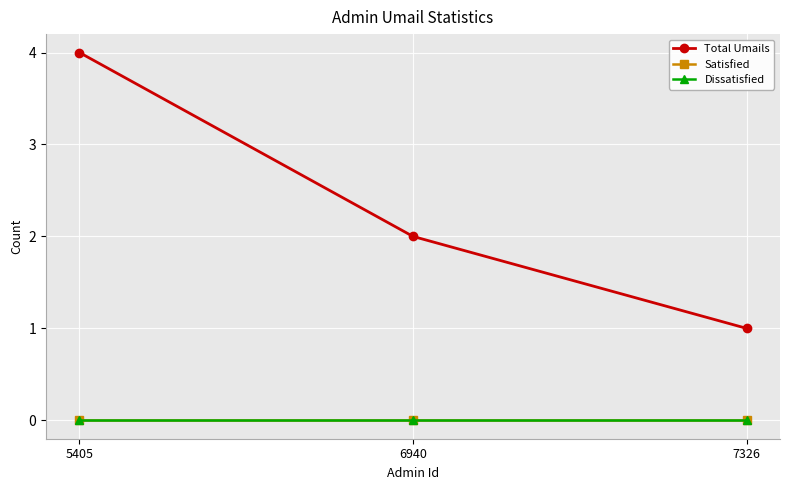

Is this an area chart (filled region under the line)?

No